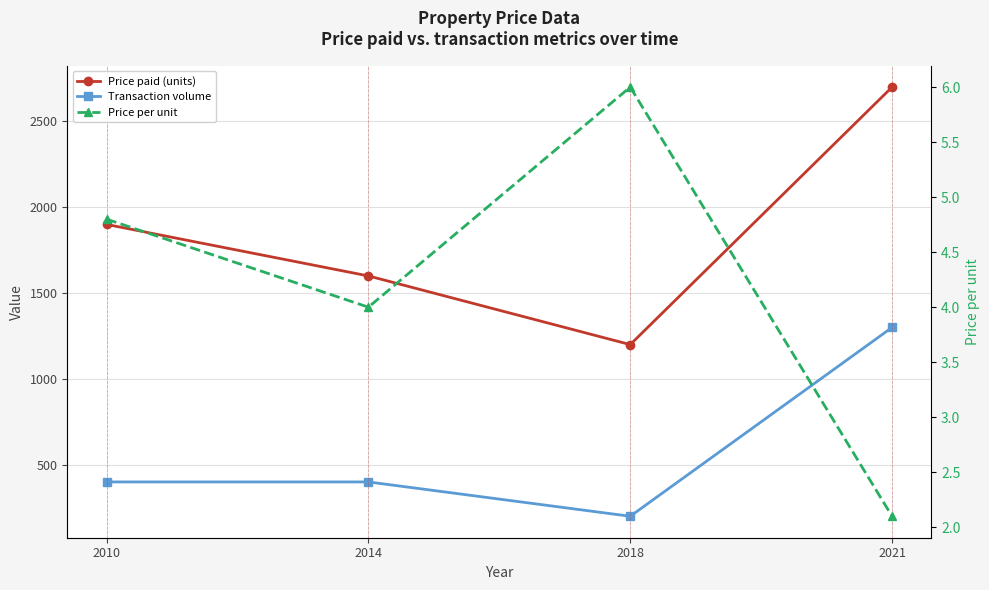

What is the difference between the Transaction volume values at 2018 and 2014?

200.0